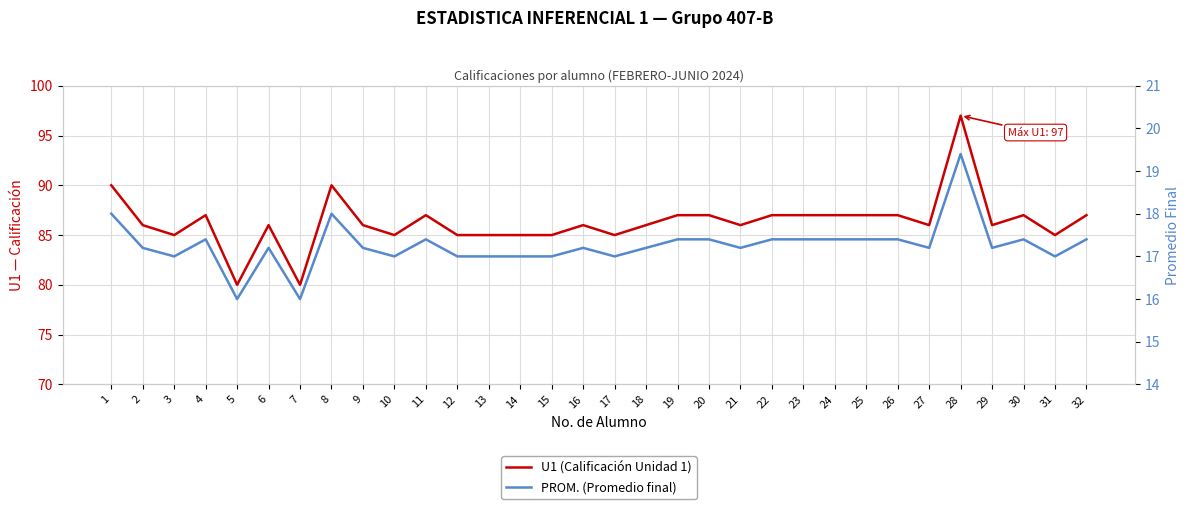

Rank the categories by PROM. (Promedio final) value from highest to lowest.

28, 1, 8, 4, 11, 19, 20, 22, 23, 24, 25, 26, 30, 32, 2, 6, 9, 16, 18, 21, 27, 29, 3, 10, 12, 13, 14, 15, 17, 31, 5, 7